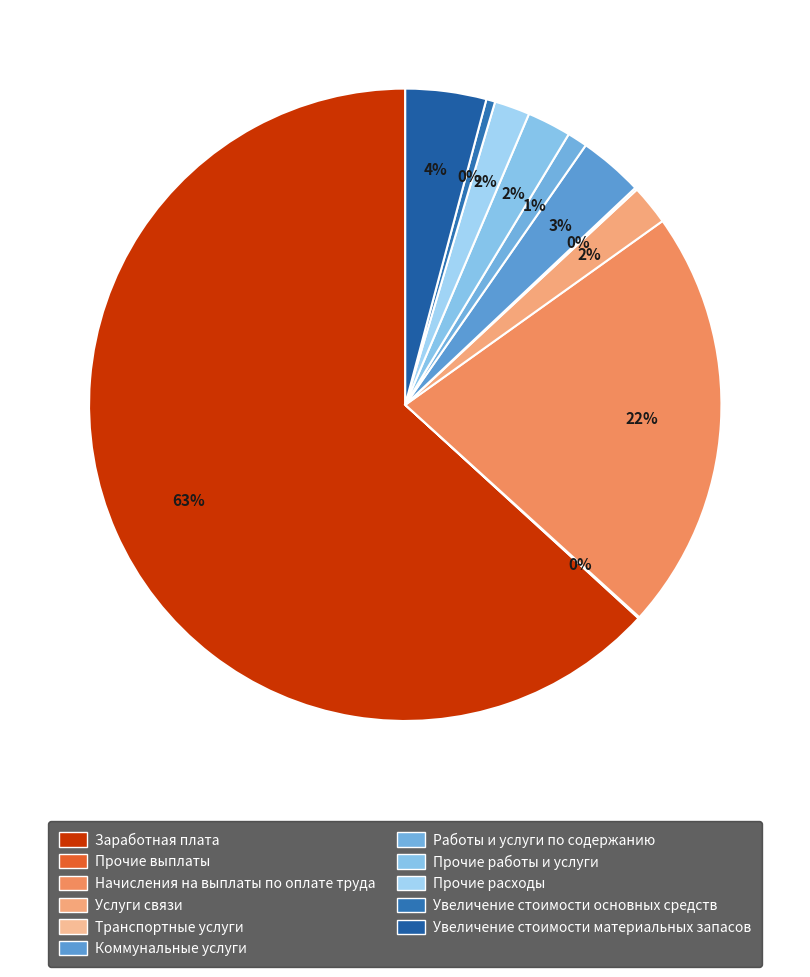

What is the largest slice in the pie chart?

Заработная плата